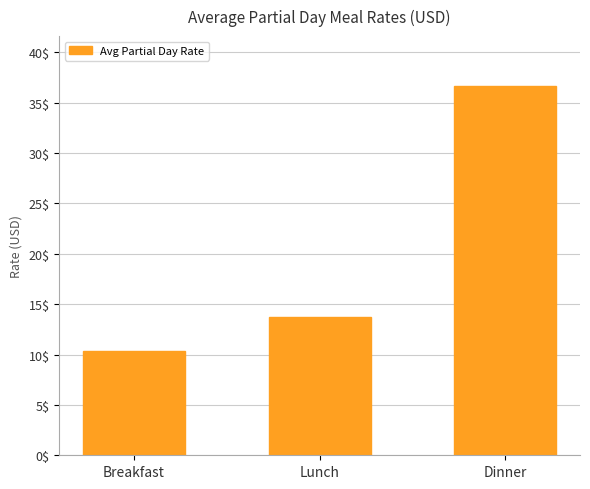

Which label corresponds to the largest value in the chart?

Dinner